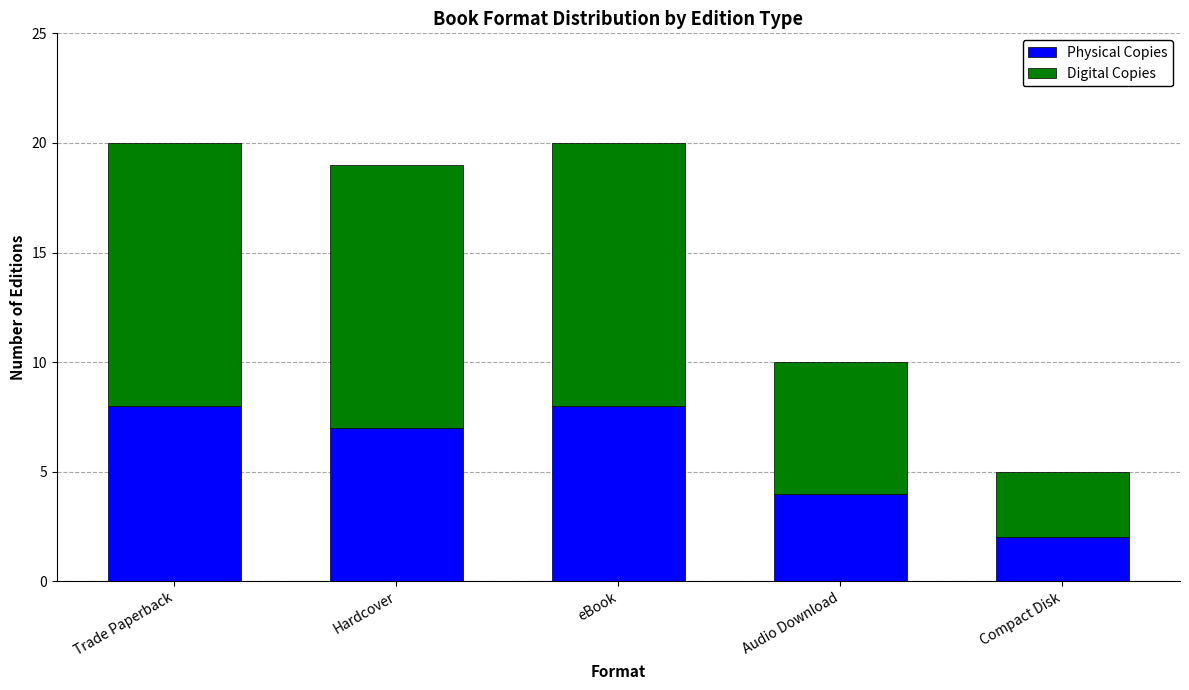

What is the difference between the maximum and minimum values in the Physical Copies series?

6